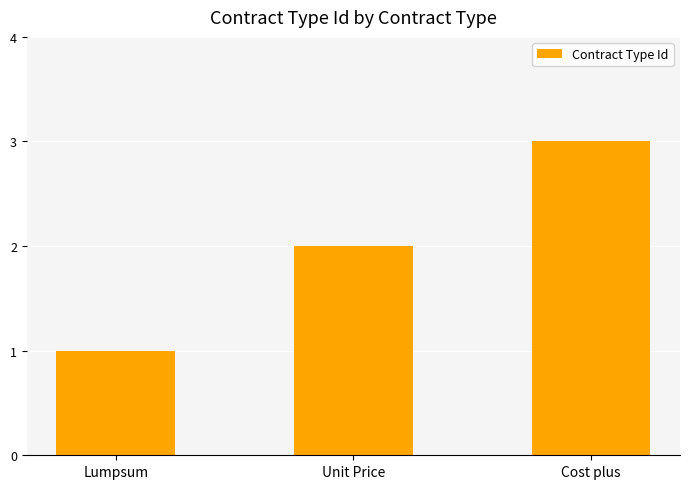

What is the label of the 3rd bar from the right?

Lumpsum